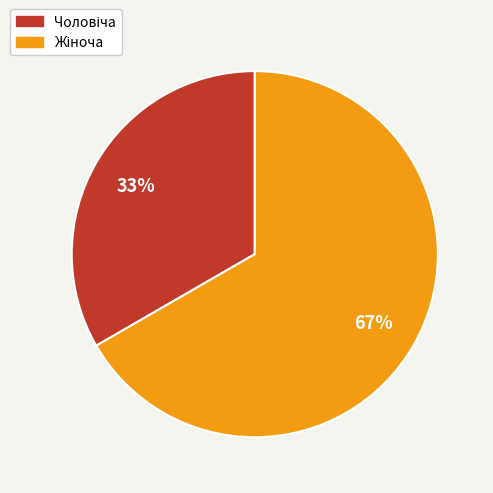

Is there any slice that represents more than half of the pie?

Yes